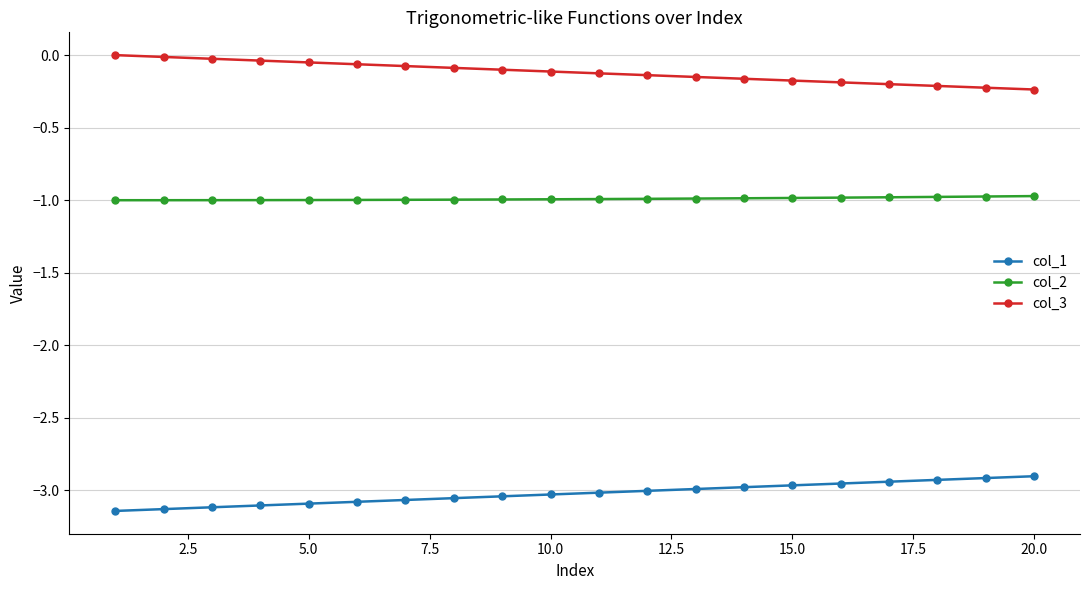

Which series has the largest total across all categories?

col_3